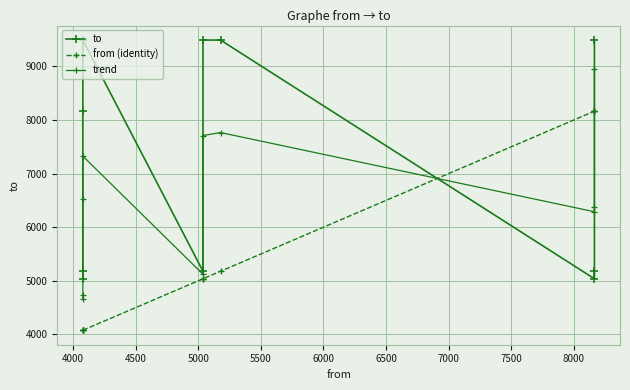

How many categories are shown in the chart?

10